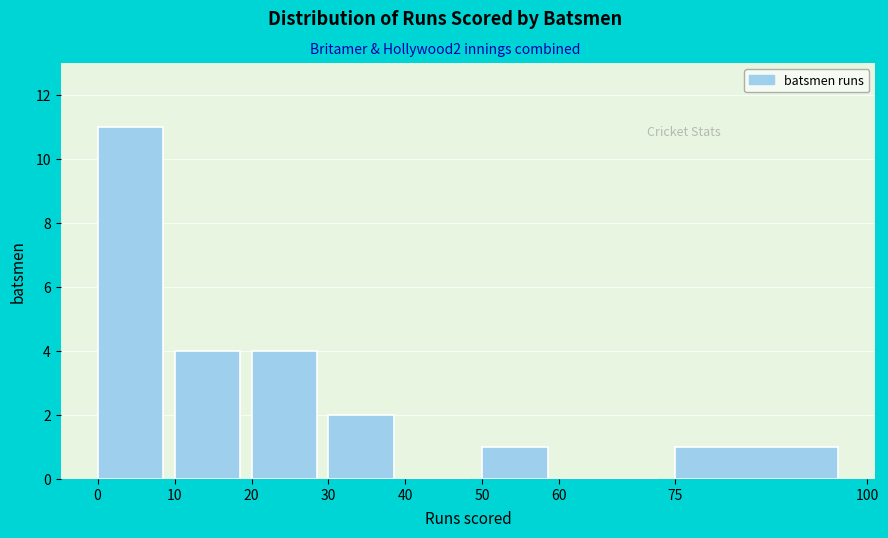

Reading left to right, list every bar in this chart as the range it spans on the x-axis followed by its height. The values are not printed on the chart, so give them approximately, as read against the axis.

0 to 10: 11
10 to 20: 4
20 to 30: 4
30 to 40: 2
40 to 50: 0
50 to 60: 1
60 to 75: 0
75 to 100: 1